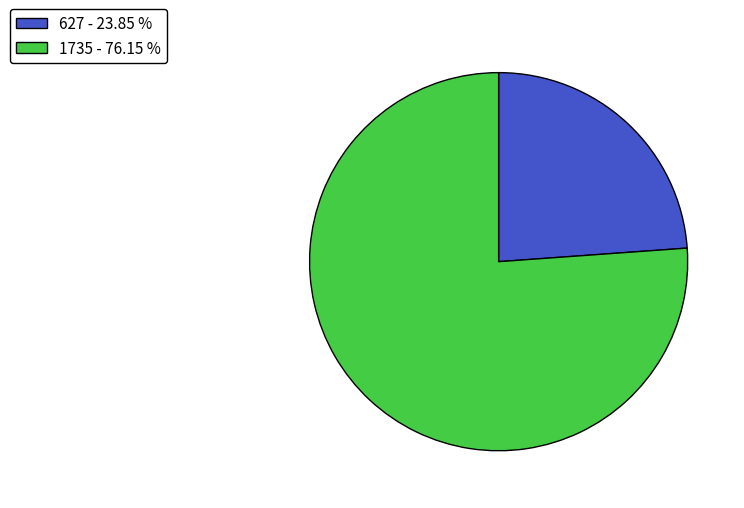

True or false: 1735 accounts for 76% of the total.

True